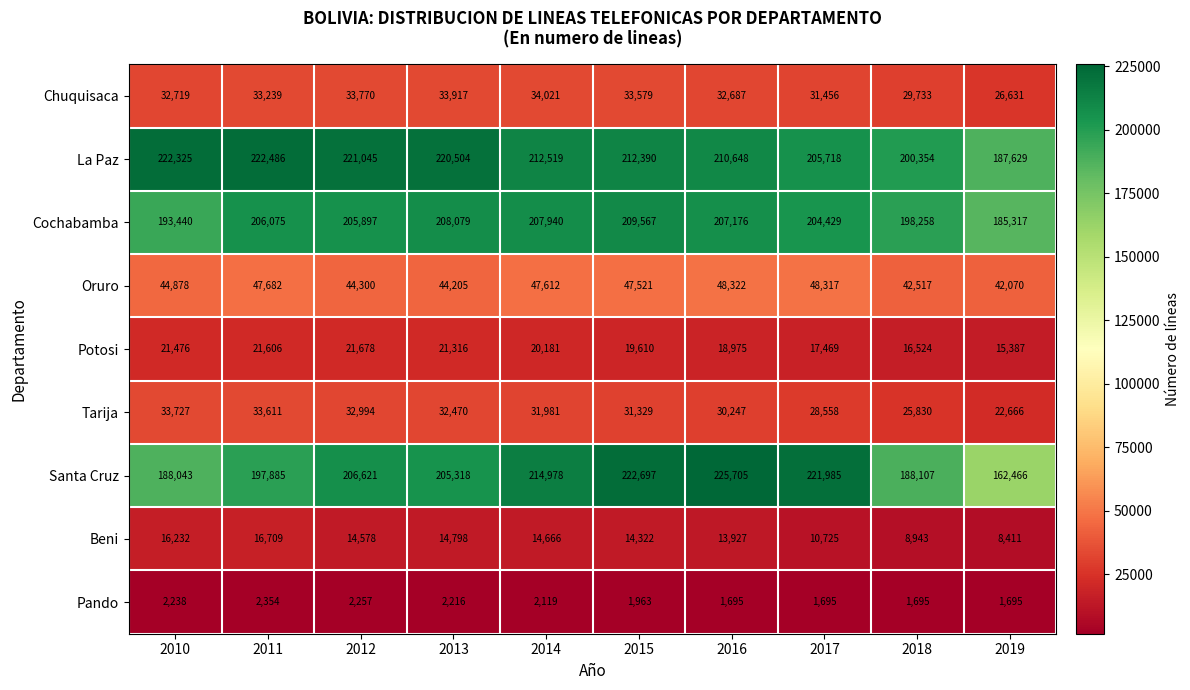

The Tarija series shows 32994 at 2012. True or false?

True